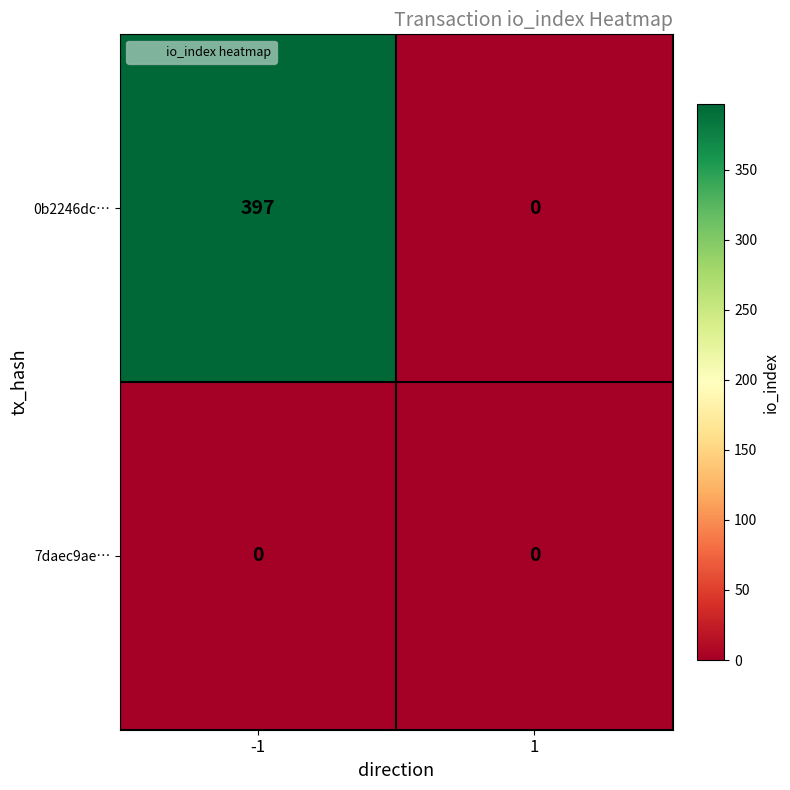

What is the difference between the highest and lowest values at -1?

397